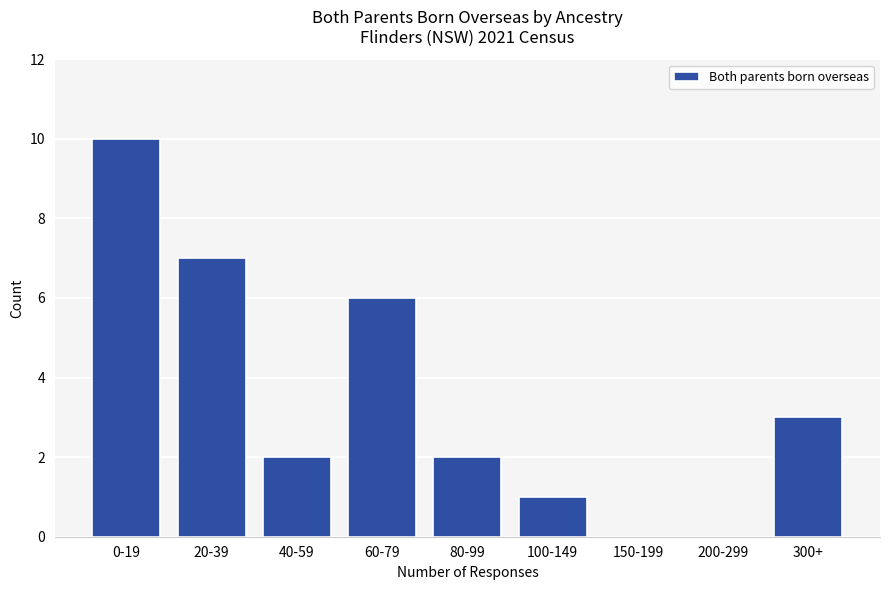

Reading left to right, what are all the values shown in this chart?

0-19=10	20-39=7	40-59=2	60-79=6	80-99=2	100-149=1	150-199=0	200-299=0	300+=3